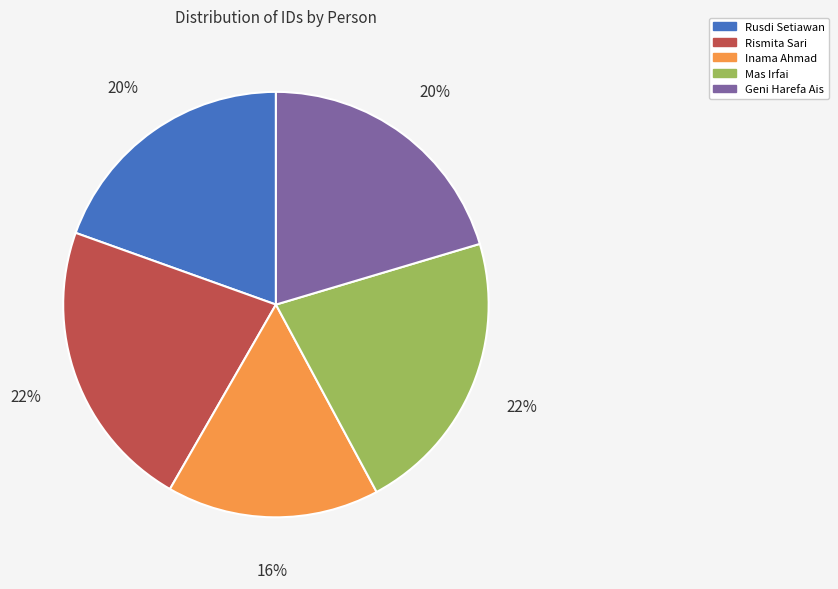

The Inama Ahmad slice represents 25% of the pie. True or false?

False